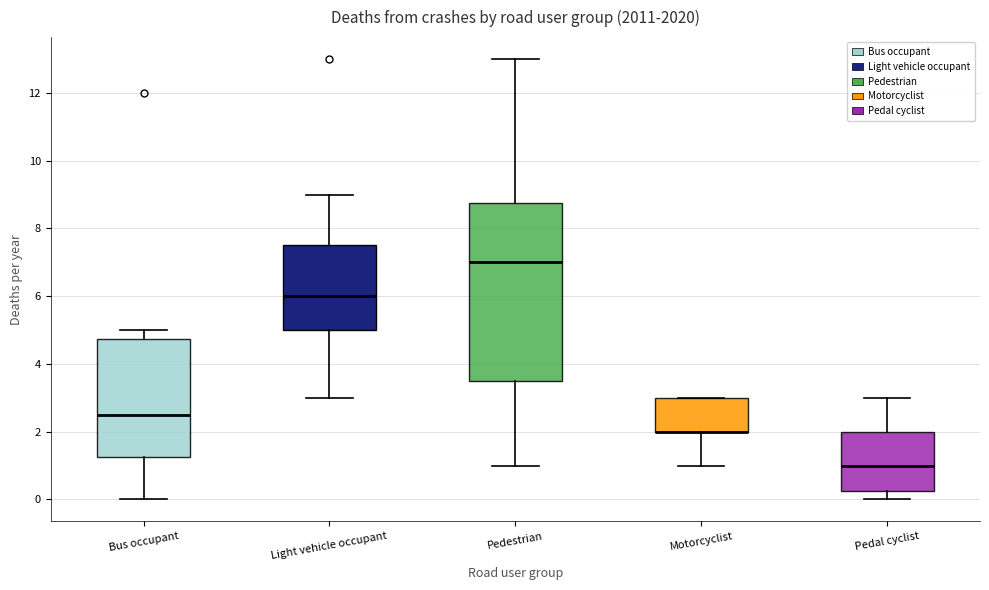

Reading left to right, transcribe this box plot: for each box, give where its median line is, the range the box spans, and where its two whiskers end, as read against the y-axis. The values are not printed on the chart, so give them approximately, as read against the axis.

Bus occupant: median 2.6, box 1.2 to 4.8, whiskers 0.0 to 5.0
Light vehicle occupant: median 6.0, box 5.0 to 7.6, whiskers 3.0 to 9.0
Pedestrian: median 7.0, box 3.6 to 8.8, whiskers 1.0 to 13.0
Motorcyclist: median 2.0 (drawn on the box's lower edge), box 2.0 to 3.0, whiskers 1.0 to 3.0
Pedal cyclist: median 1.0, box 0.2 to 2.0, whiskers 0.0 to 3.0